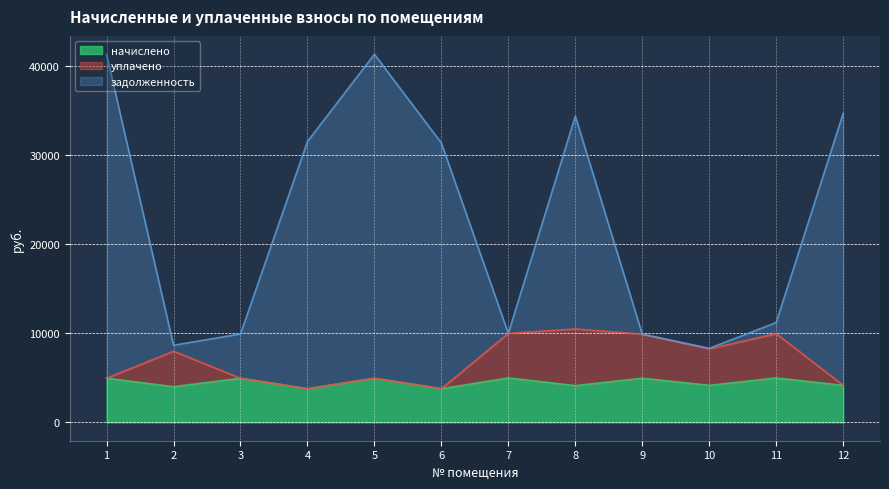

True or false: начислено has a value of 4945.8 at 5.

True